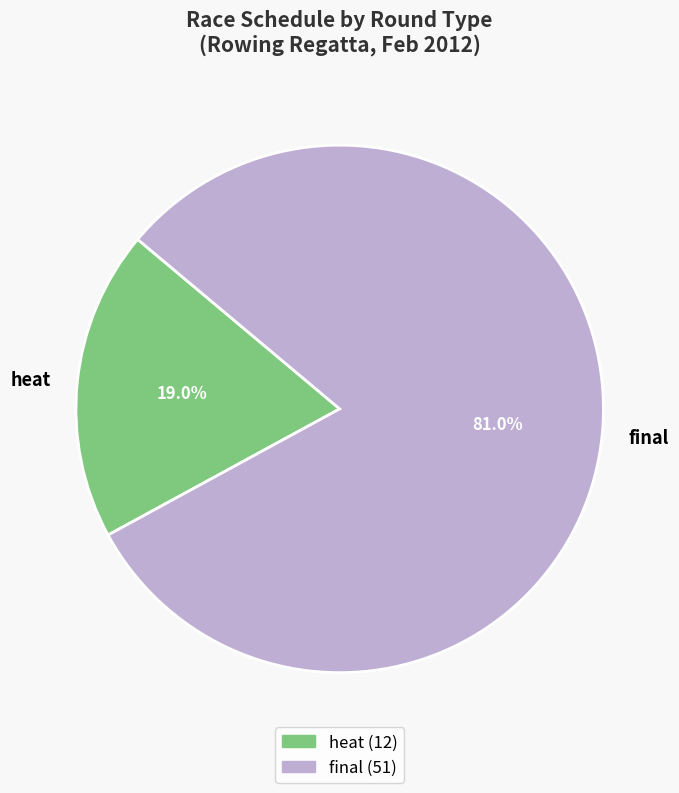

Rank the categories by value from highest to lowest.

final, heat